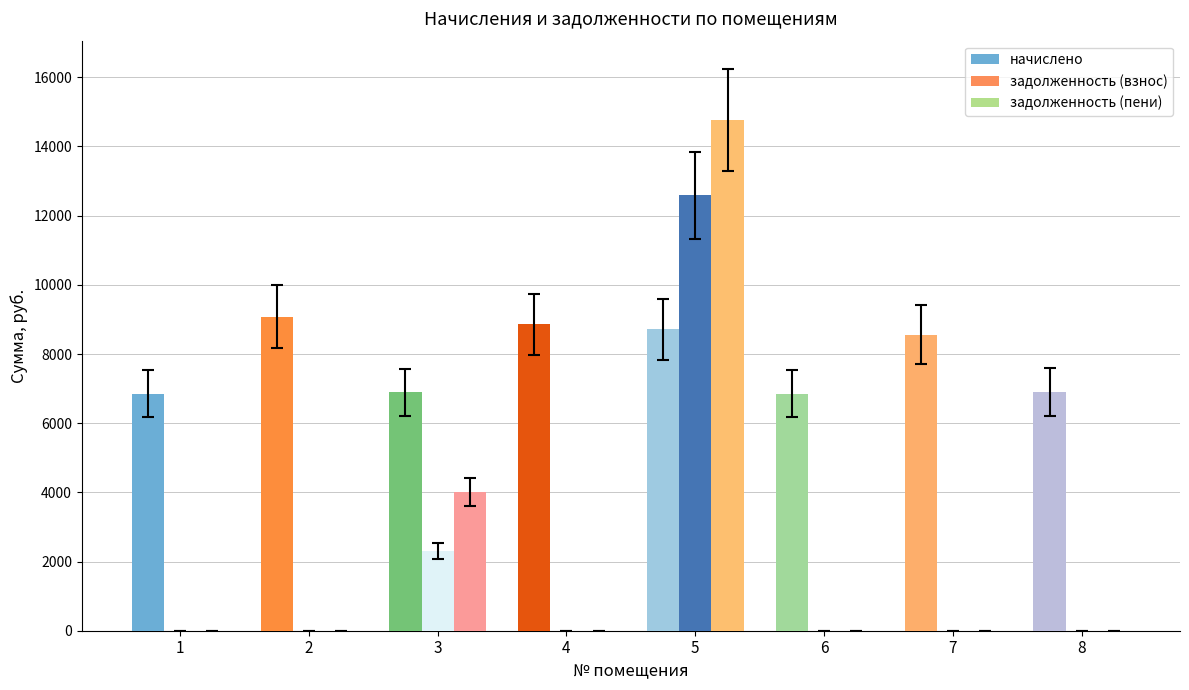

What is the sum of all задолженность (взнос) values?

14888.8